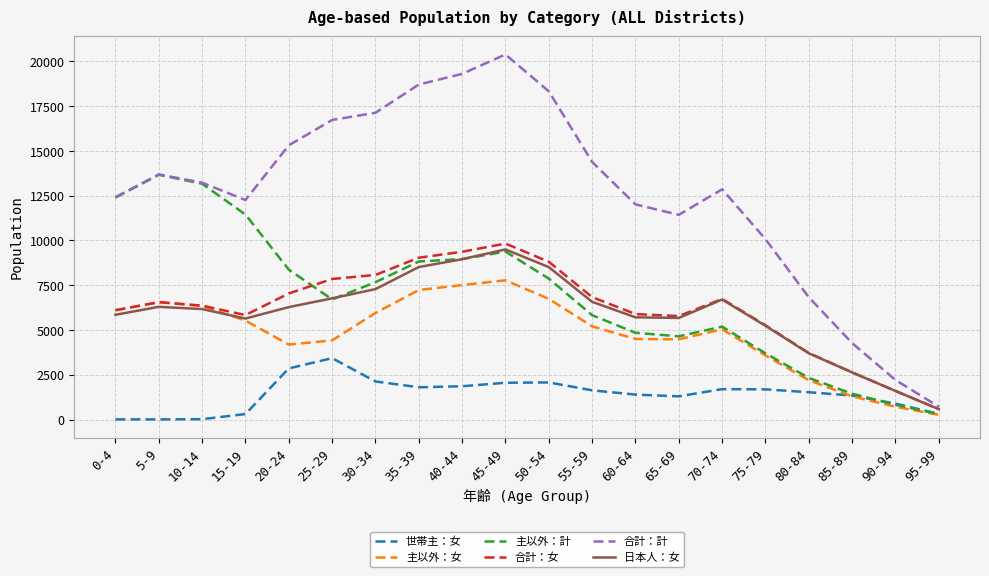

Which category has the highest value across all series?

45-49